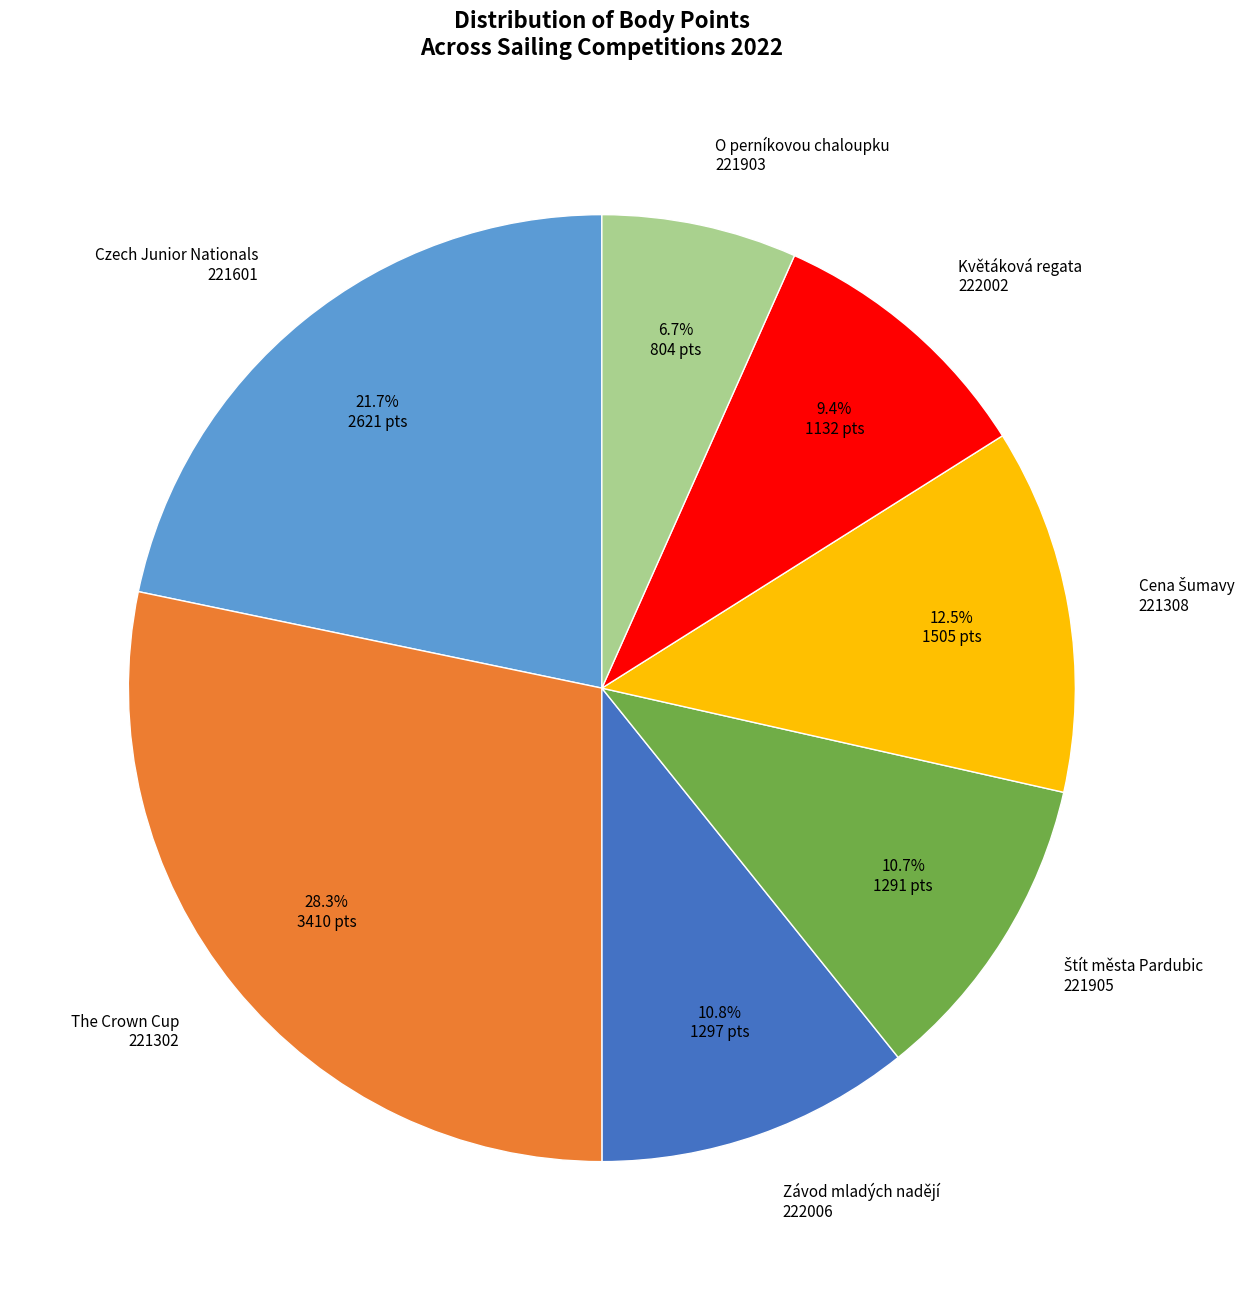

Do The Crown Cup 221302 and Květáková regata 222002 together represent more than half of the pie?

No